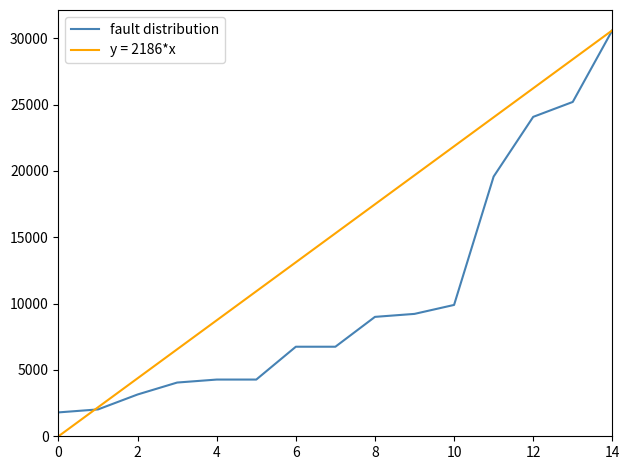

How many lines are shown in the chart?

2